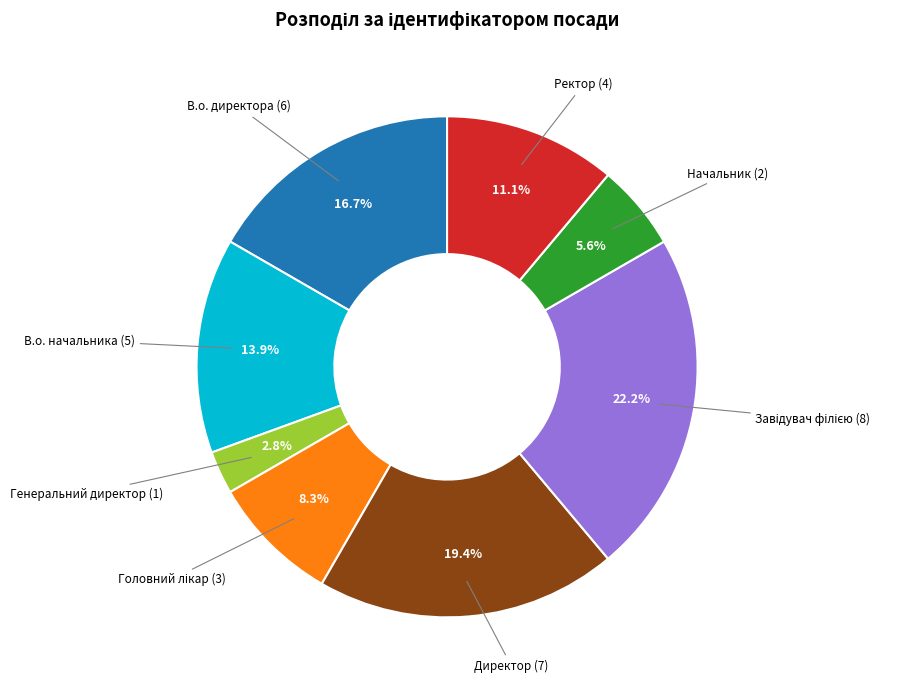

Does any single category account for the majority?

No